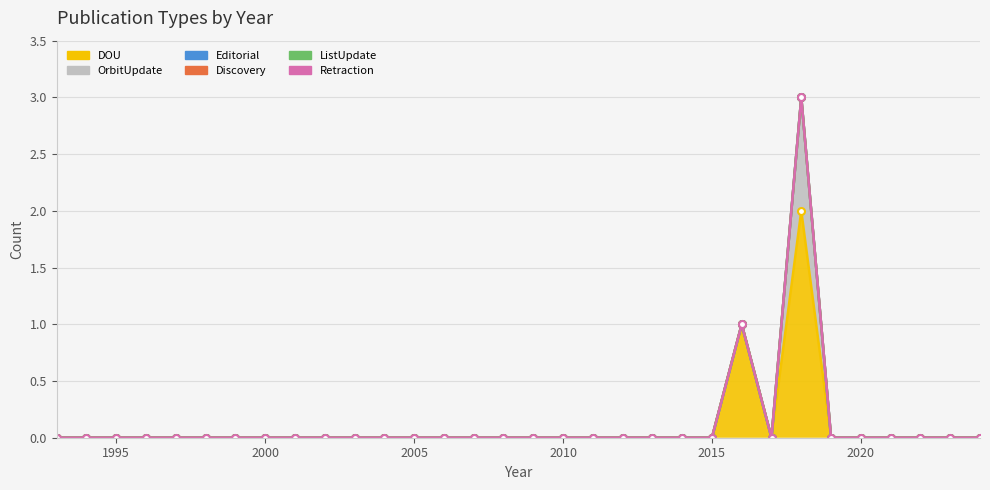

At which label does Editorial reach its minimum?

1993